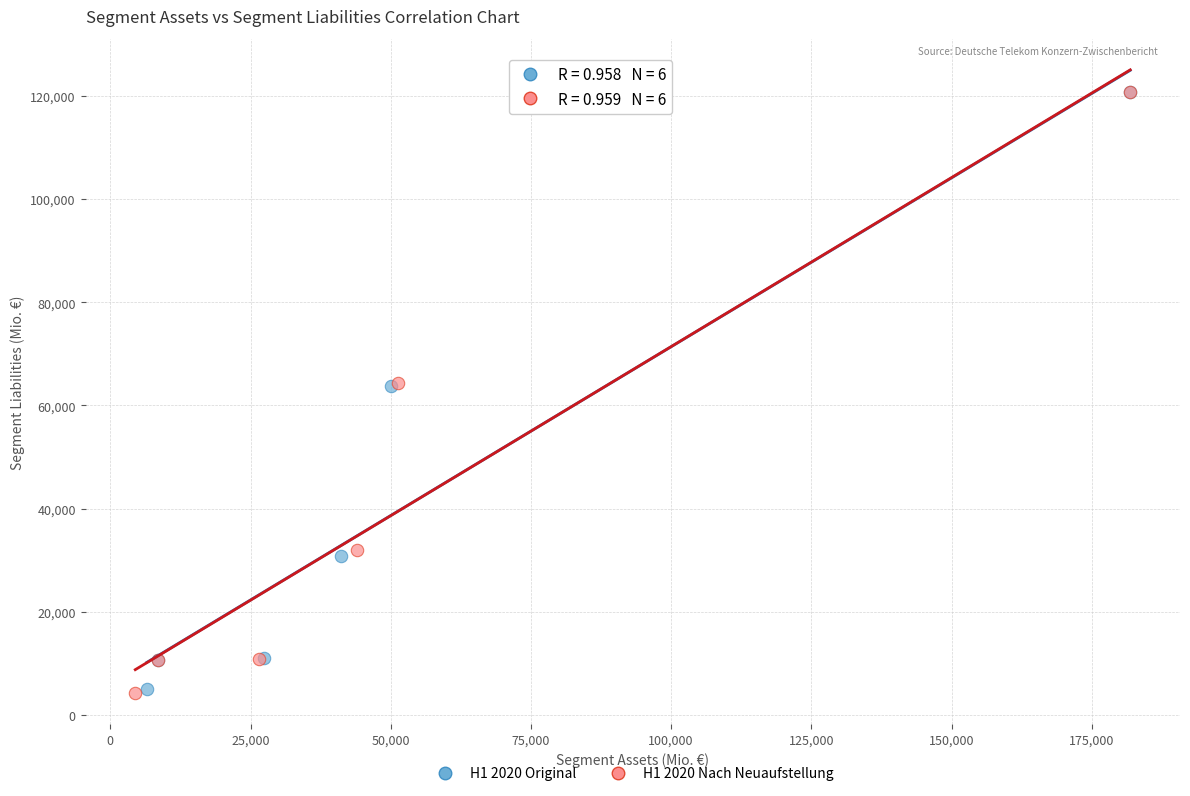

What are all the series names shown in the legend?

H1 2020 Original, H1 2020 Nach Neuaufstellung